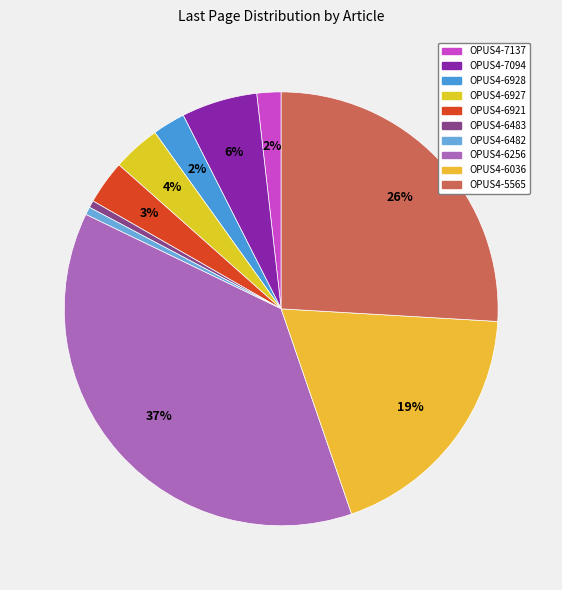

To the nearest percent, what is the average slice percentage?

10%